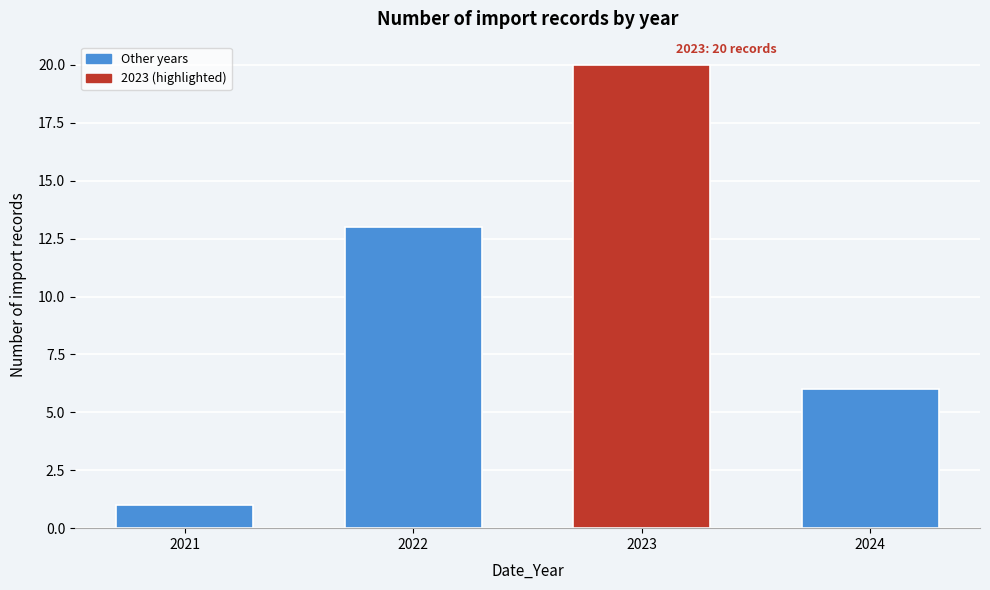

Reading left to right, extract all data points from this chart.

2021=1	2022=13	2023=20	2024=6